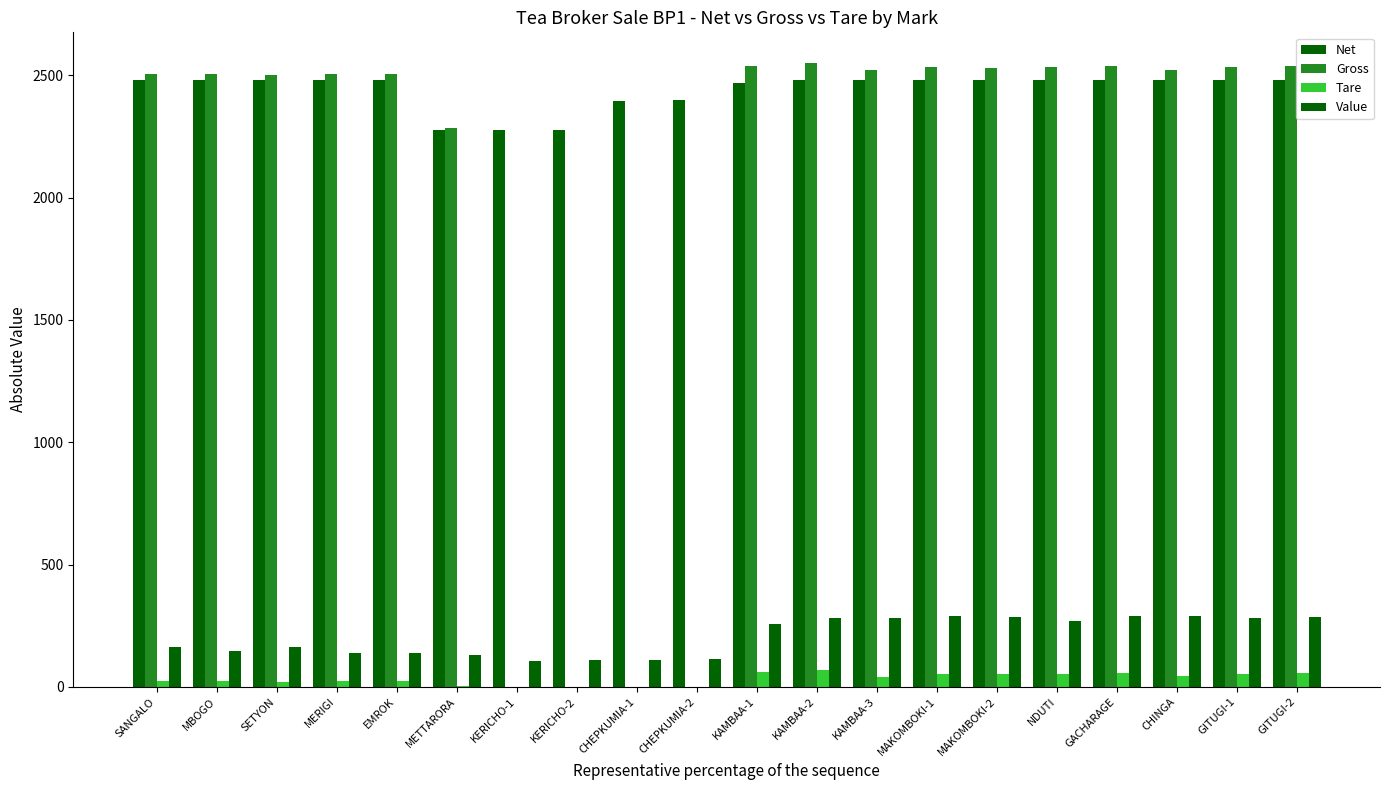

Which series has the largest total across all categories?

Net